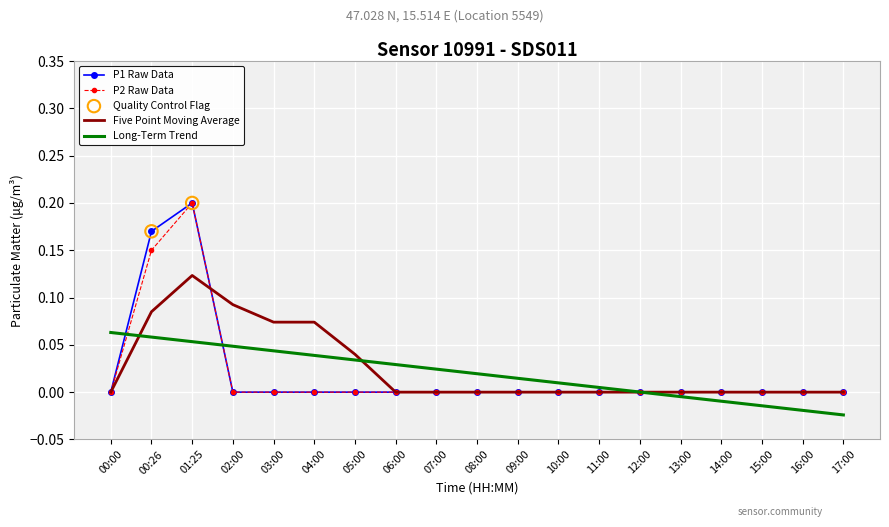

At which category is the sum across all series the highest?

01:25